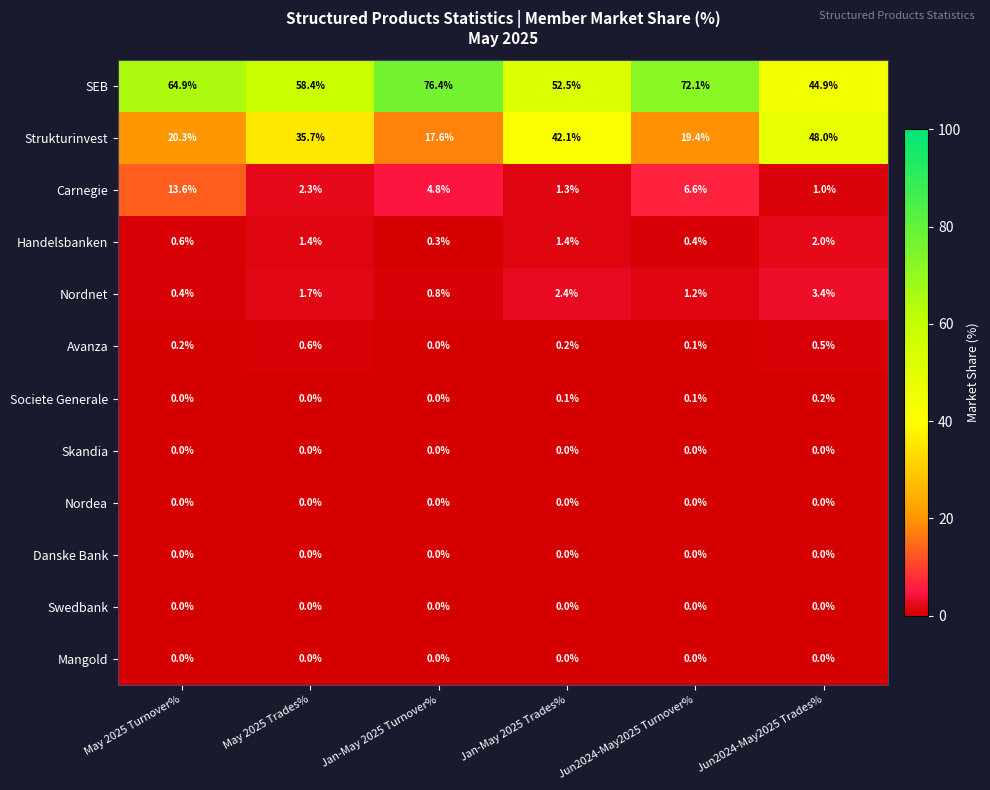

List the labels in order of SEB value, largest first.

Jan-May 2025 Turnover%, Jun2024-May2025 Turnover%, May 2025 Turnover%, May 2025 Trades%, Jan-May 2025 Trades%, Jun2024-May2025 Trades%